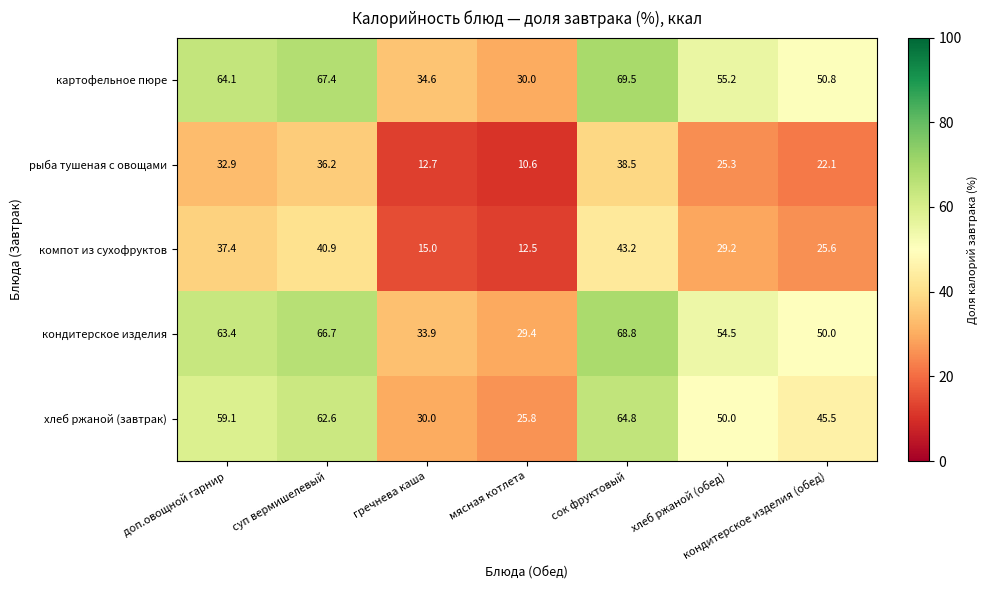

Which series has the largest range (max minus min)?

картофельное пюре